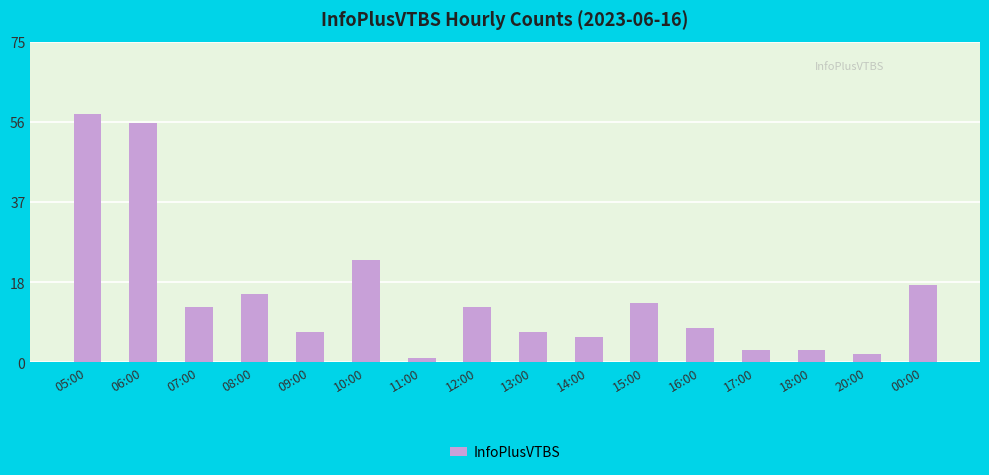

True or false: the data shows 16 at 08:00.

True